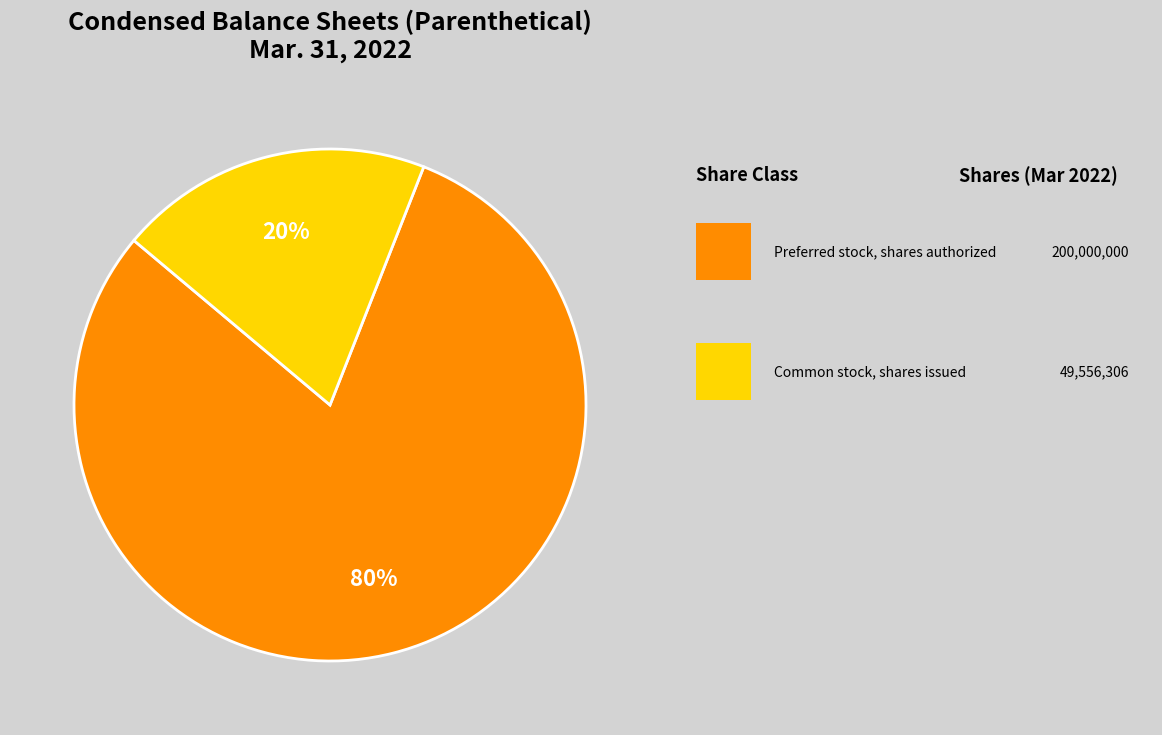

How many slices are in this pie chart?

2